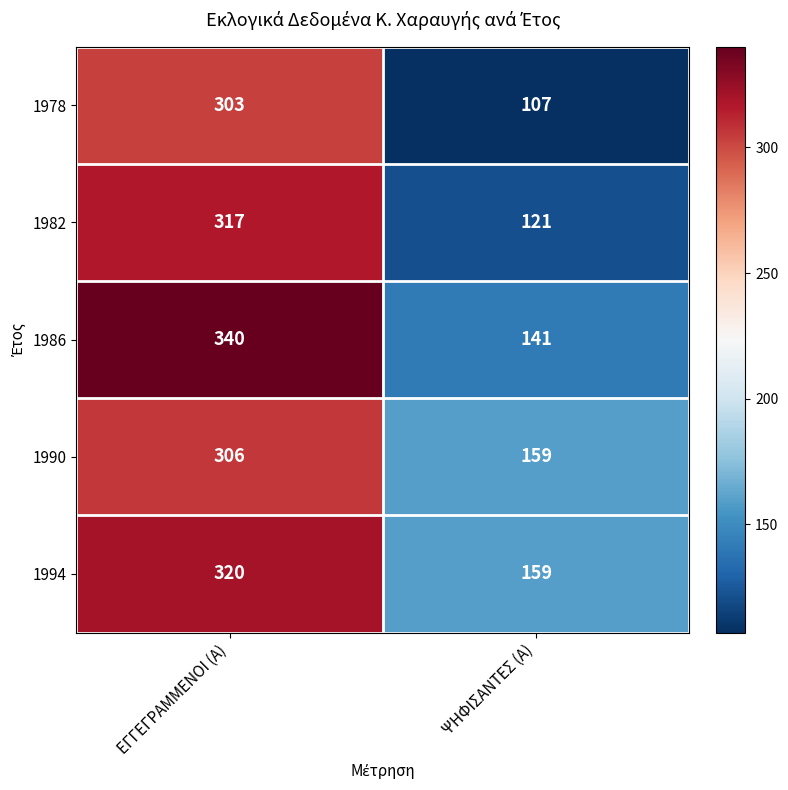

Reading left to right, transcribe all the data shown in this chart.

1978: ΕΓΓΕΓΡΑΜΜΕΝΟΙ (Α)=303	ΨΗΦΙΣΑΝΤΕΣ (Α)=107
1982: ΕΓΓΕΓΡΑΜΜΕΝΟΙ (Α)=317	ΨΗΦΙΣΑΝΤΕΣ (Α)=121
1986: ΕΓΓΕΓΡΑΜΜΕΝΟΙ (Α)=340	ΨΗΦΙΣΑΝΤΕΣ (Α)=141
1990: ΕΓΓΕΓΡΑΜΜΕΝΟΙ (Α)=306	ΨΗΦΙΣΑΝΤΕΣ (Α)=159
1994: ΕΓΓΕΓΡΑΜΜΕΝΟΙ (Α)=320	ΨΗΦΙΣΑΝΤΕΣ (Α)=159